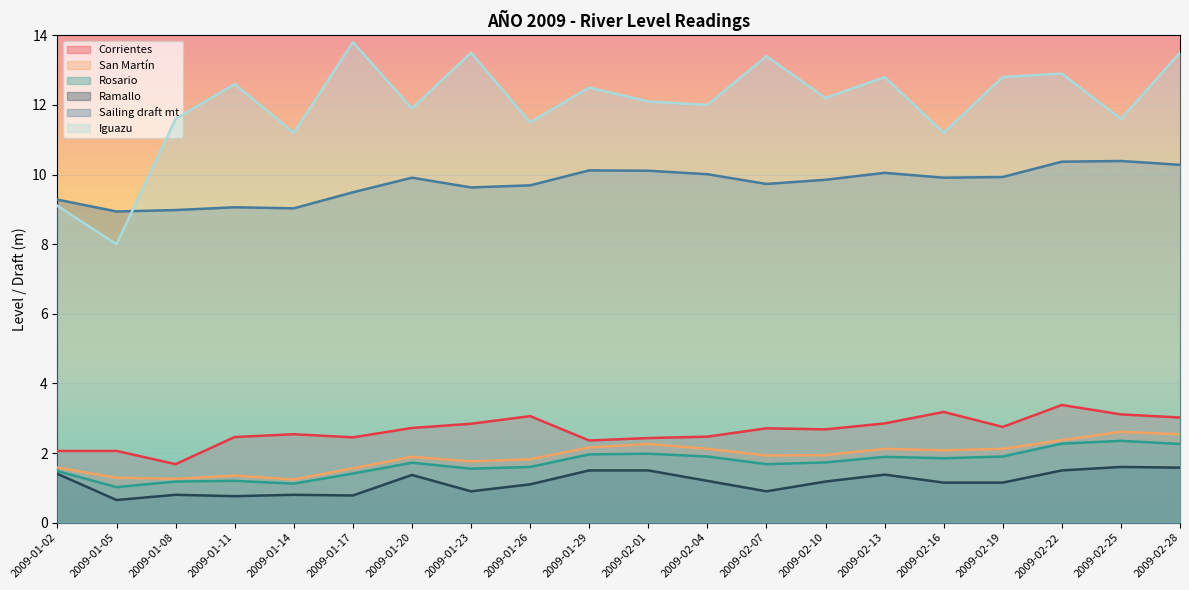

Reading left to right, transcribe all the data shown in this chart.

Corrientes: 2.1	2.1	1.7	2.5	2.5	2.5	2.7	2.8	3.1	2.4	2.4	2.5	2.7	2.7	2.9	3.2	2.8	3.4	3.1	3.0
San Martín: 1.6	1.3	1.3	1.4	1.2	1.6	1.9	1.8	1.8	2.2	2.3	2.1	1.9	1.9	2.1	2.1	2.1	2.4	2.6	2.5
Rosario: 1.5	1.0	1.2	1.2	1.1	1.4	1.7	1.6	1.6	2.0	2.0	1.9	1.7	1.7	1.9	1.9	1.9	2.3	2.4	2.3
Ramallo: 1.4	0.7	0.8	0.8	0.8	0.8	1.4	0.9	1.1	1.5	1.5	1.2	0.9	1.2	1.4	1.1	1.1	1.5	1.6	1.6
Sailing draft mt: 9.3	8.9	9.0	9.1	9.0	9.5	9.9	9.6	9.7	10.1	10.1	10.0	9.7	9.8	10.1	9.9	9.9	10.4	10.4	10.3
Iguazu: 9.1	8.0	11.6	12.6	11.2	13.8	11.9	13.5	11.5	12.5	12.1	12.0	13.4	12.2	12.8	11.2	12.8	12.9	11.6	13.5